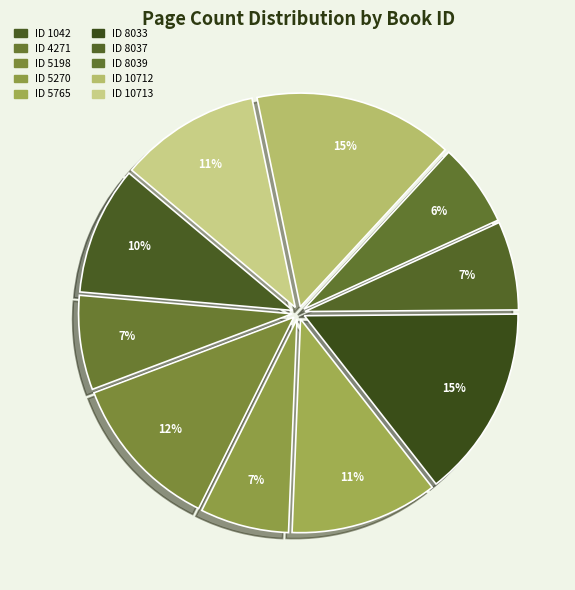

What percentage is the 10713 slice, to the nearest percent?

11%